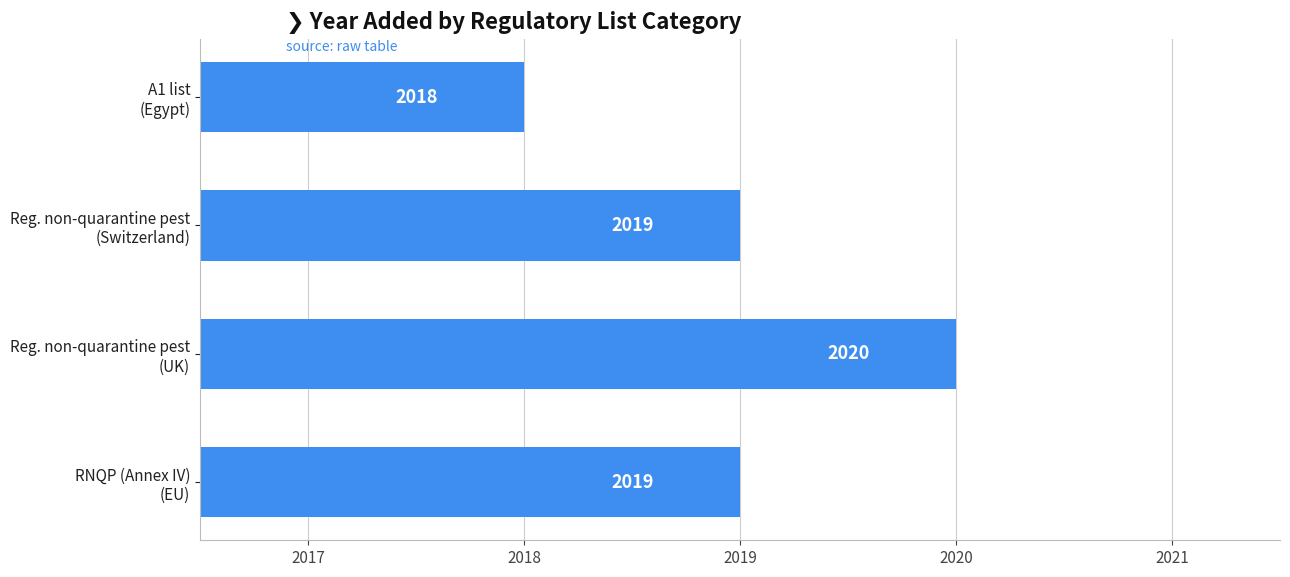

What is the sum of all values?

8076